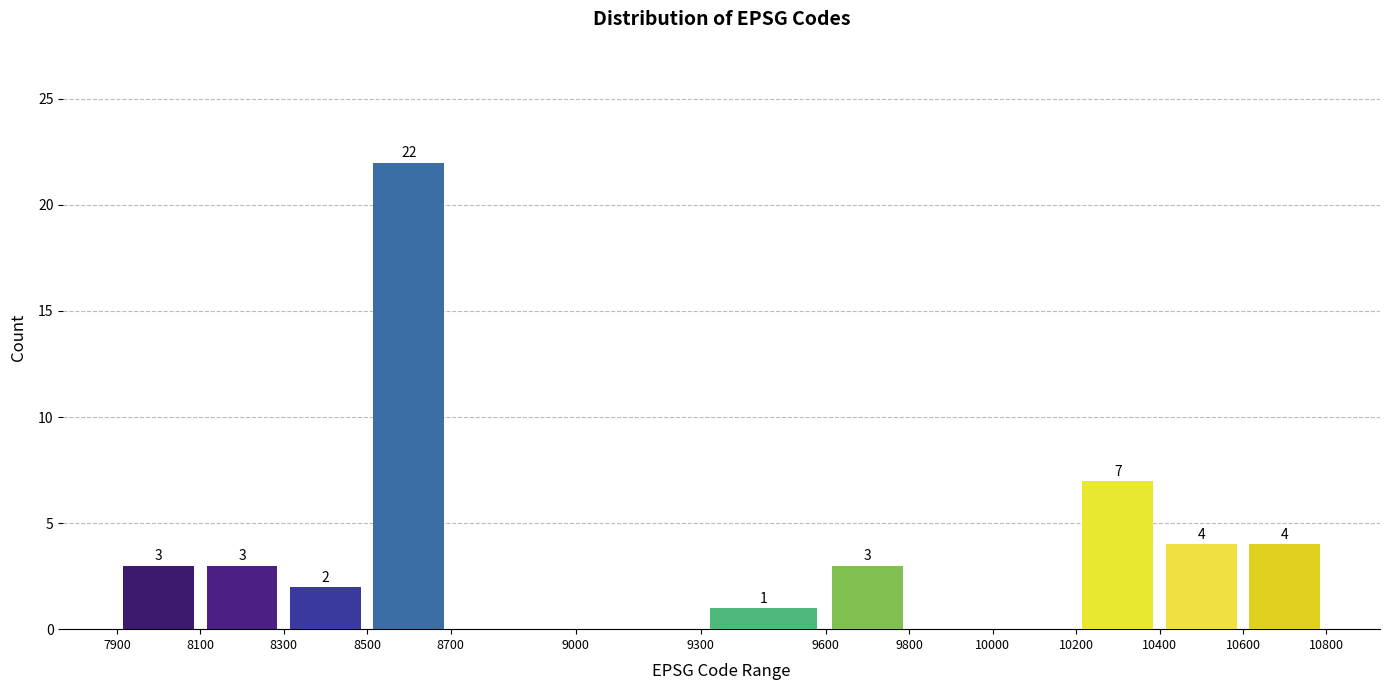

Which range on the x-axis has the tallest bar?

8500 to 8700